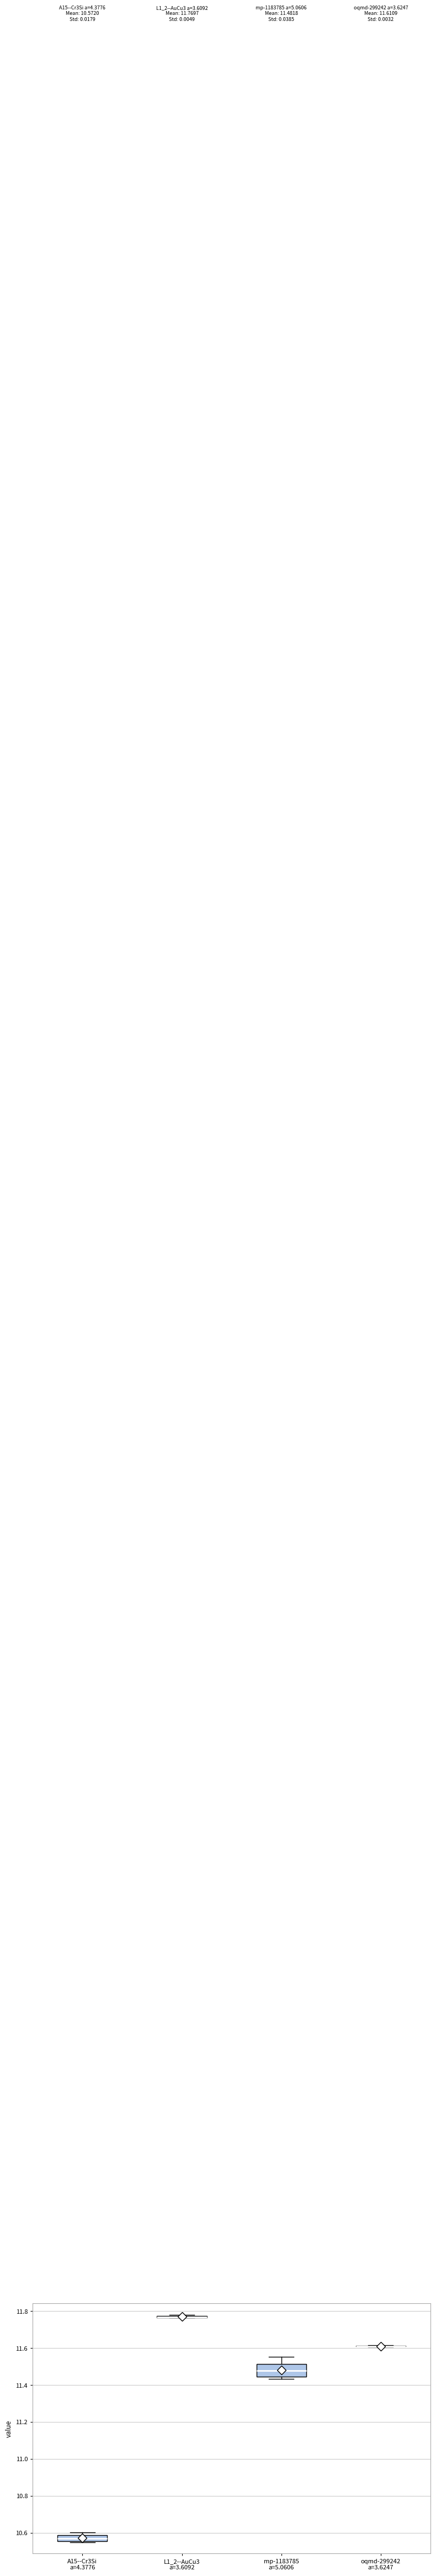

Which box is the tallest, from its lower edge to its upper edge?

mp-1183785 a=5.0606